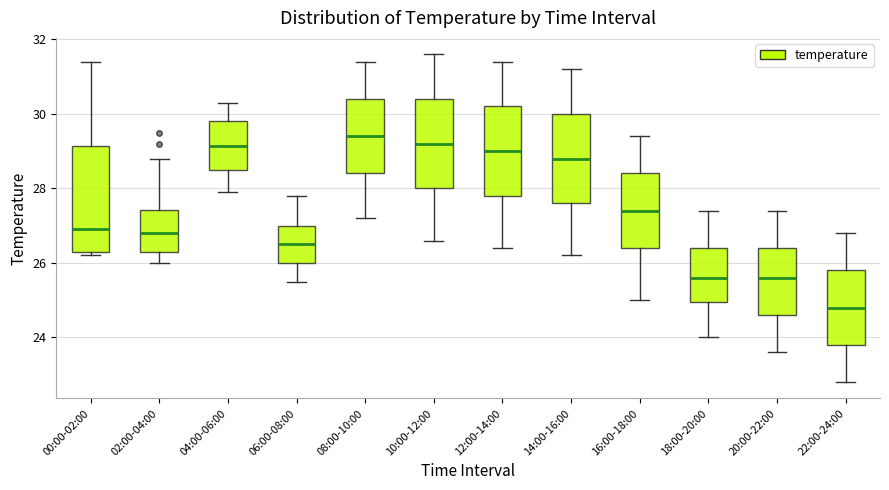

Reading left to right, read every box against the y-axis: the position of its median line, the range the box covers, and the ends of its whiskers. The values are not printed on the chart, so give them approximately, as read against the axis.

00:00-02:00: median 27.0, box 26.4 to 29.2, whiskers 26.2 to 31.4
02:00-04:00: median 26.8, box 26.4 to 27.4, whiskers 26.0 to 28.8
04:00-06:00: median 29.2, box 28.6 to 29.8, whiskers 28.0 to 30.4
06:00-08:00: median 26.6, box 26.0 to 27.0, whiskers 25.6 to 27.8
08:00-10:00: median 29.4, box 28.4 to 30.4, whiskers 27.2 to 31.4
10:00-12:00: median 29.2, box 28.0 to 30.4, whiskers 26.6 to 31.6
12:00-14:00: median 29.0, box 27.8 to 30.2, whiskers 26.4 to 31.4
14:00-16:00: median 28.8, box 27.6 to 30.0, whiskers 26.2 to 31.2
16:00-18:00: median 27.4, box 26.4 to 28.4, whiskers 25.0 to 29.4
18:00-20:00: median 25.6, box 25.0 to 26.4, whiskers 24.0 to 27.4
20:00-22:00: median 25.6, box 24.6 to 26.4, whiskers 23.6 to 27.4
22:00-24:00: median 24.8, box 23.8 to 25.8, whiskers 22.8 to 26.8